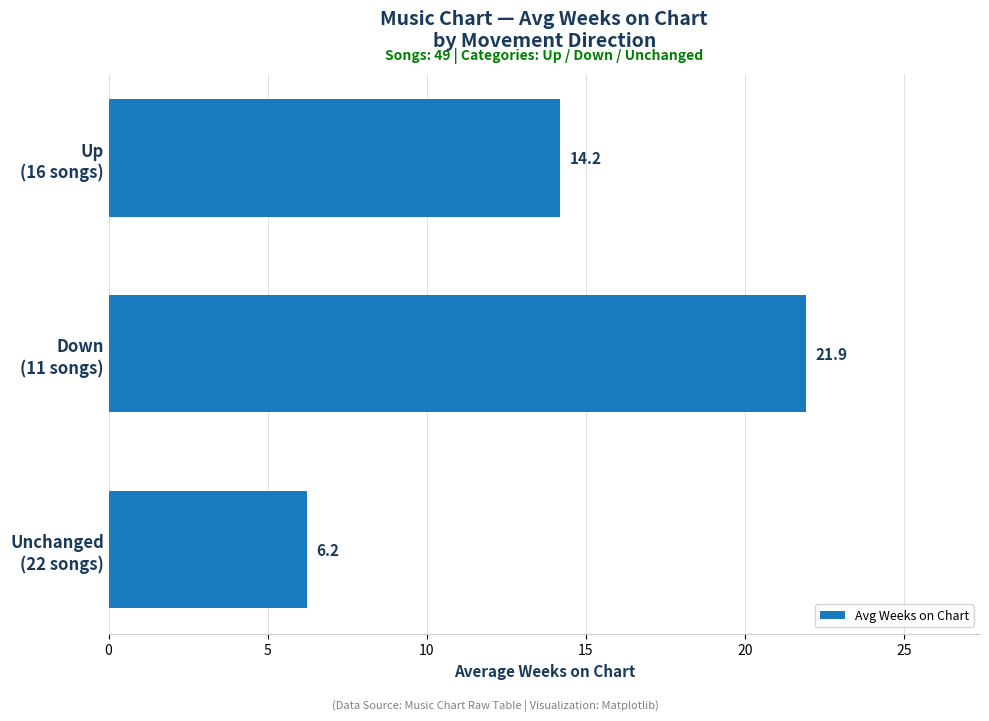

Count the number of data series in this chart.

1